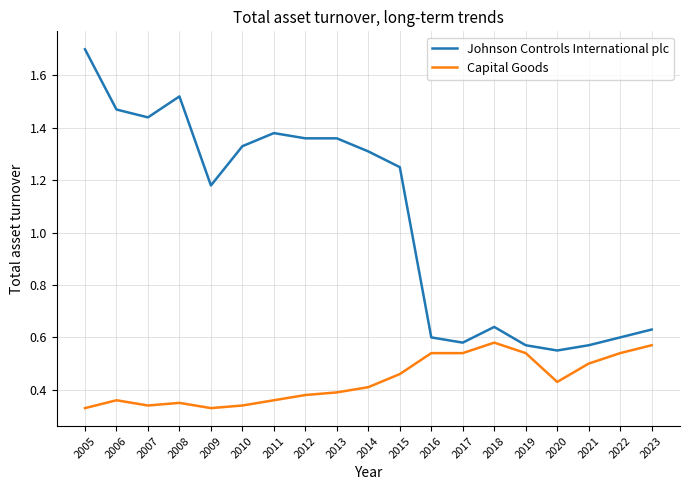

Where is Johnson Controls International plc nearest to the value 1?

2009